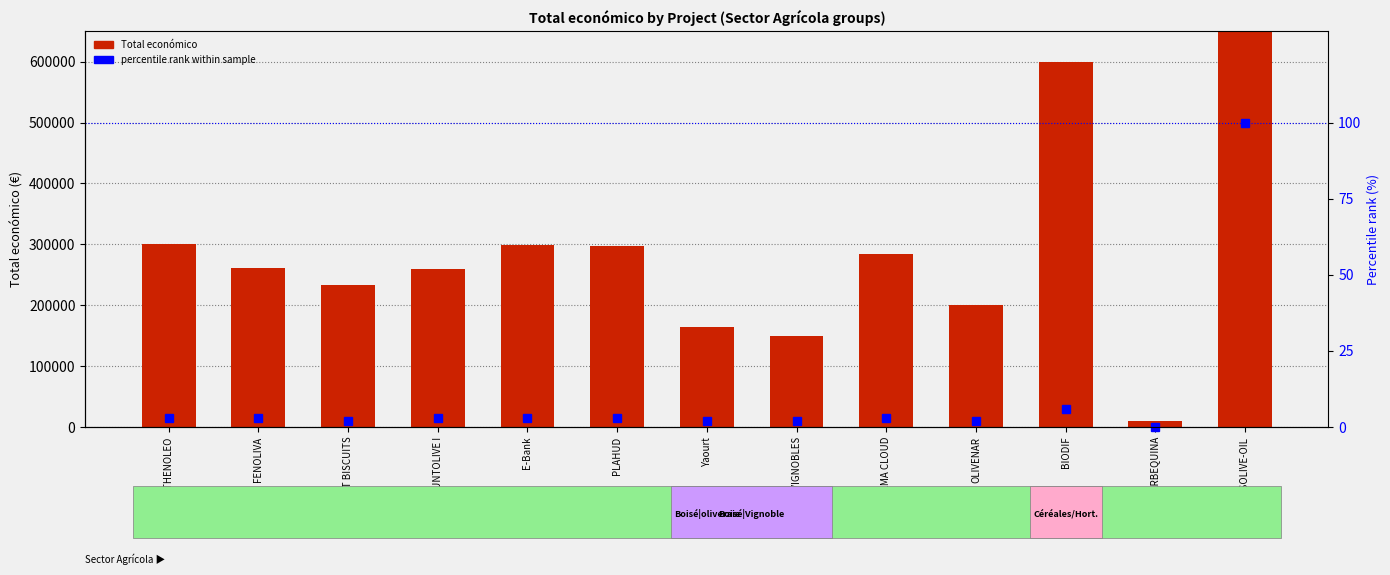

Is it true that percentile rank within sample equals 1 at CAVES VIGNOBLES?

False